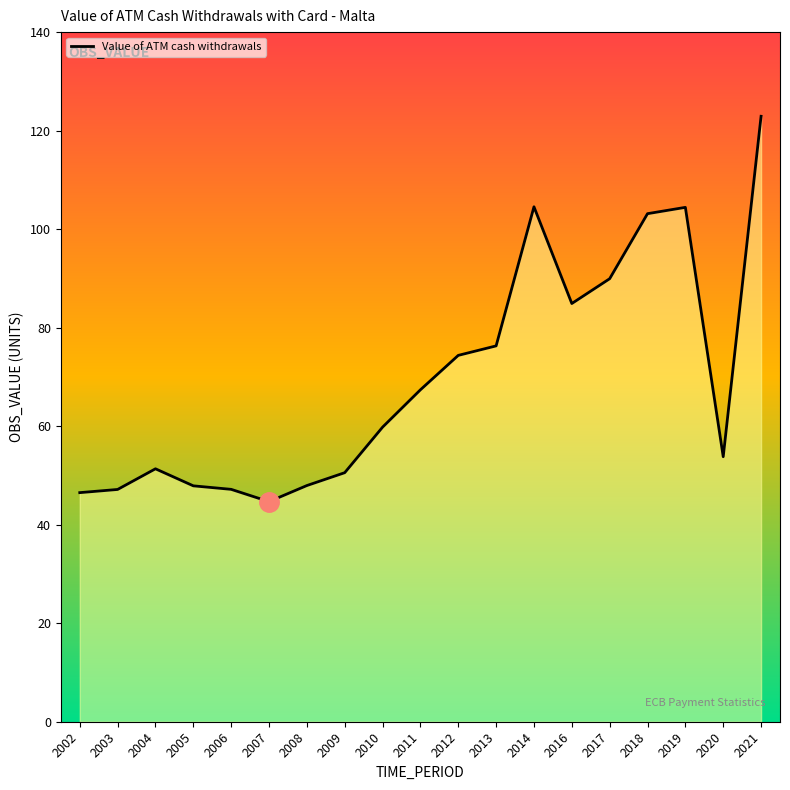

What is the difference between the values at 2011 and 2007?

22.7